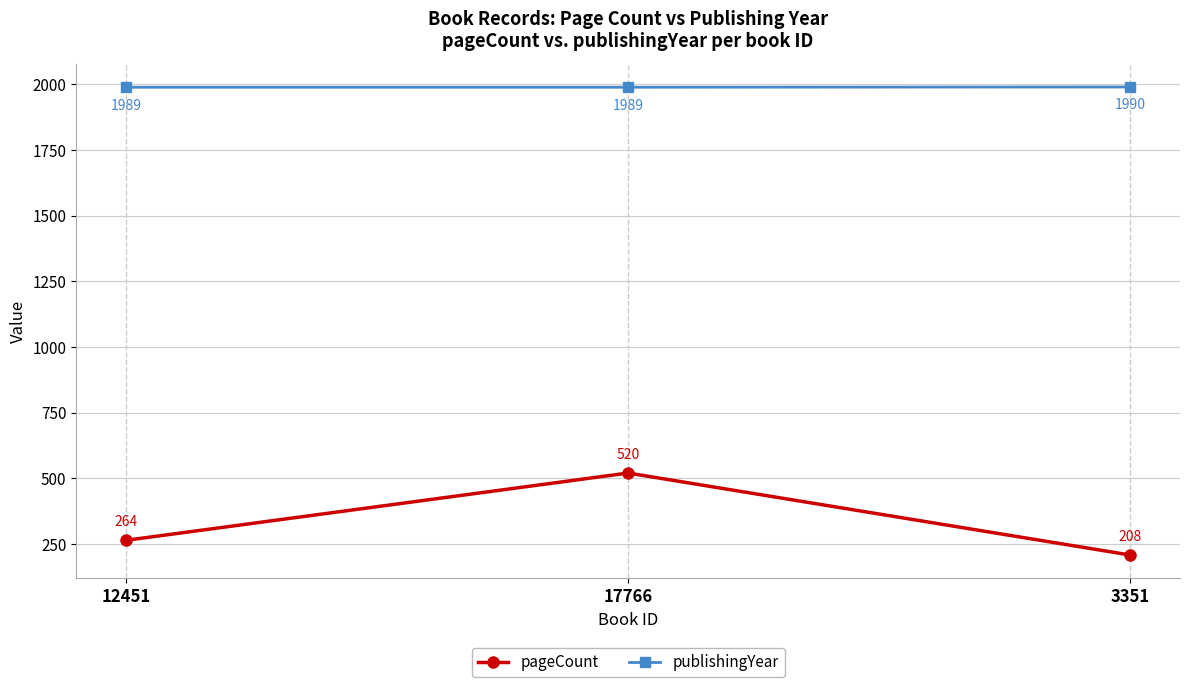

What is the maximum value shown in the chart?

1990